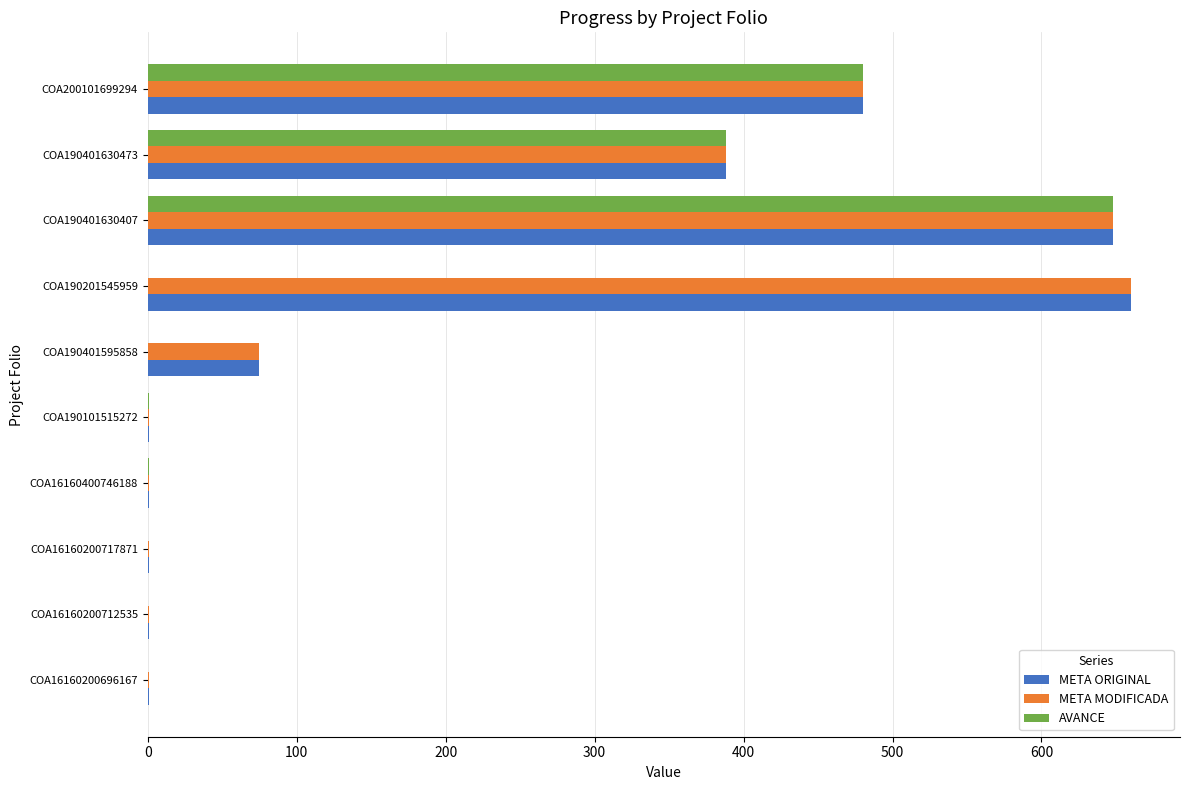

At which label is META MODIFICADA closest to 330?

COA190401630473